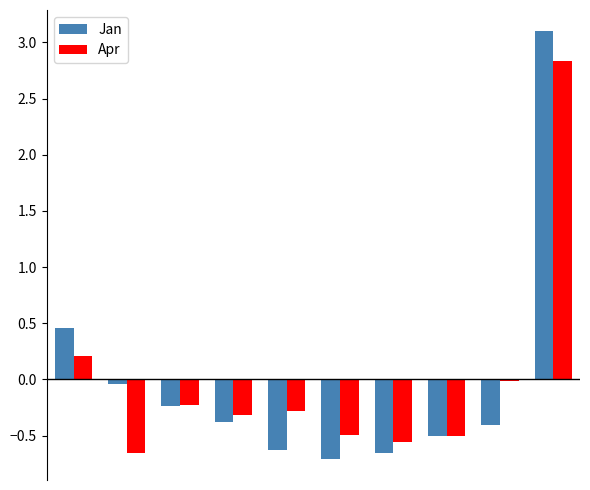

How many groups of bars are there?

10